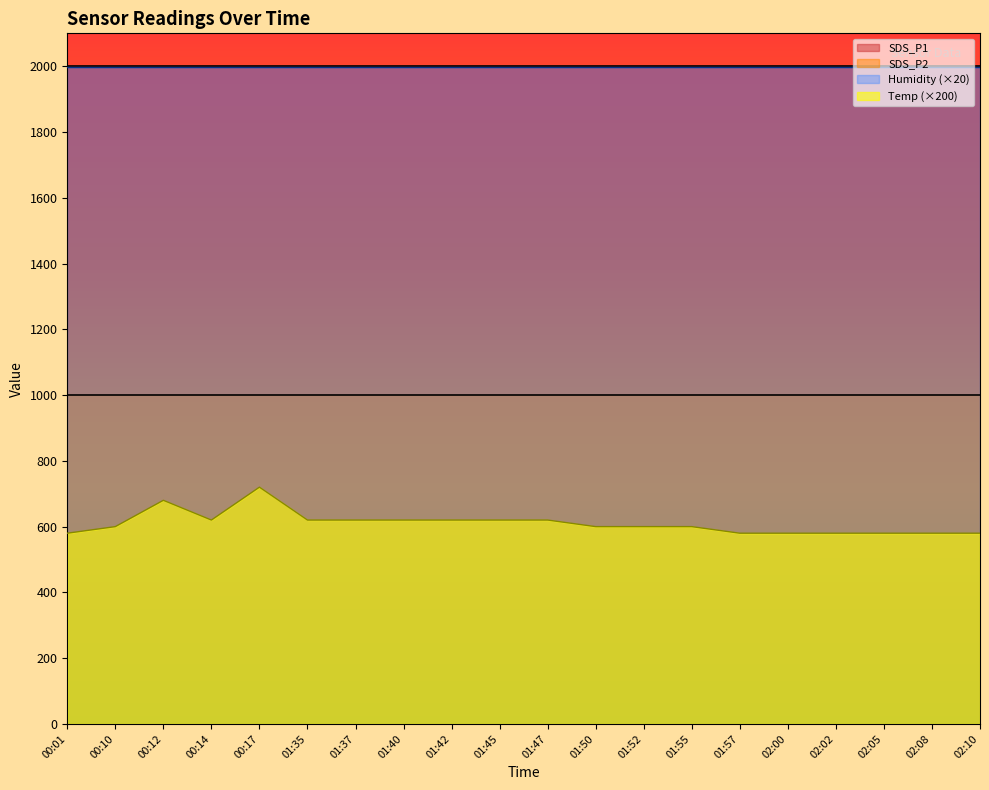

List the labels in order of Temp value, smallest first.

00:01, 01:57, 02:00, 02:02, 02:05, 02:08, 02:10, 00:10, 01:50, 01:52, 01:55, 00:14, 01:35, 01:37, 01:40, 01:42, 01:45, 01:47, 00:12, 00:17